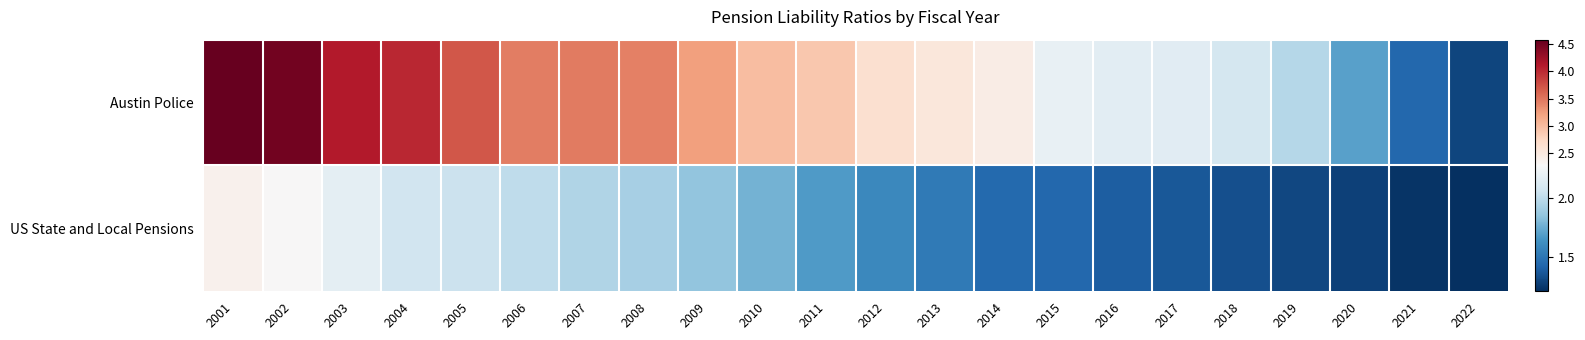

List the series in order of their overall mean, highest first.

Austin Police, US State and Local Pensions